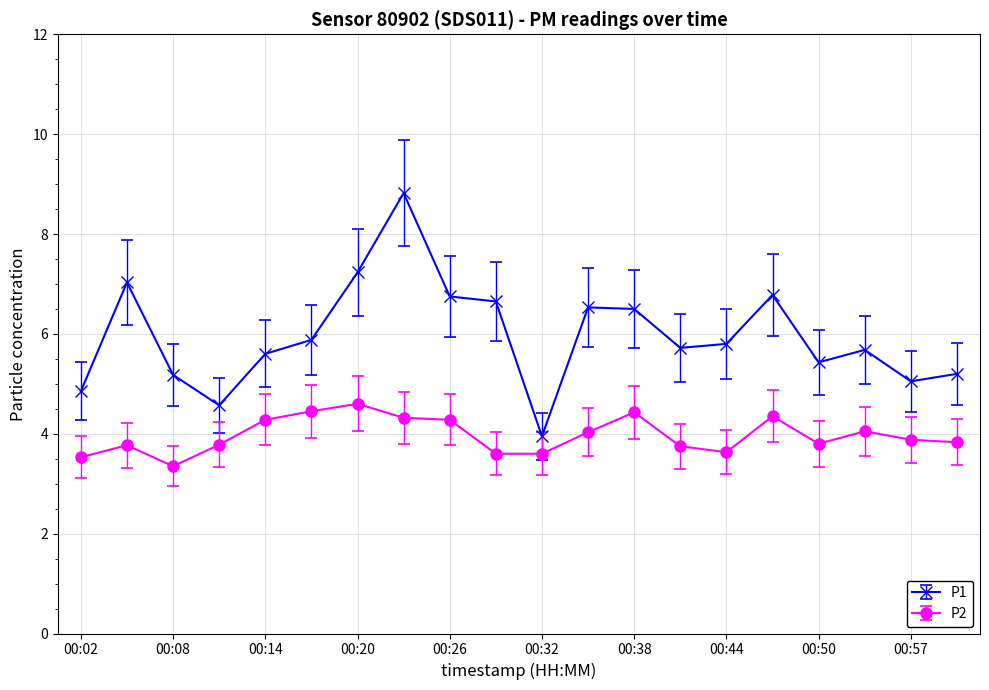

What is the maximum value for P2?

4.6